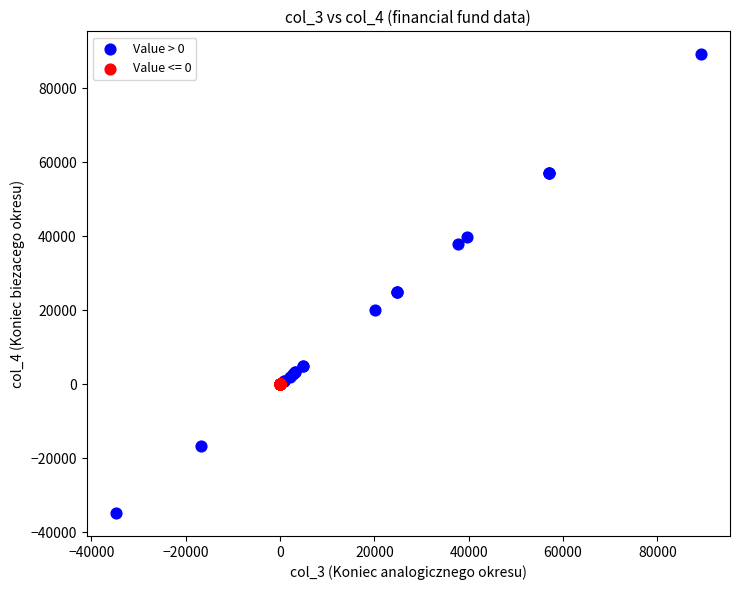

Which series has the widest spread of Y values?

Value > 0